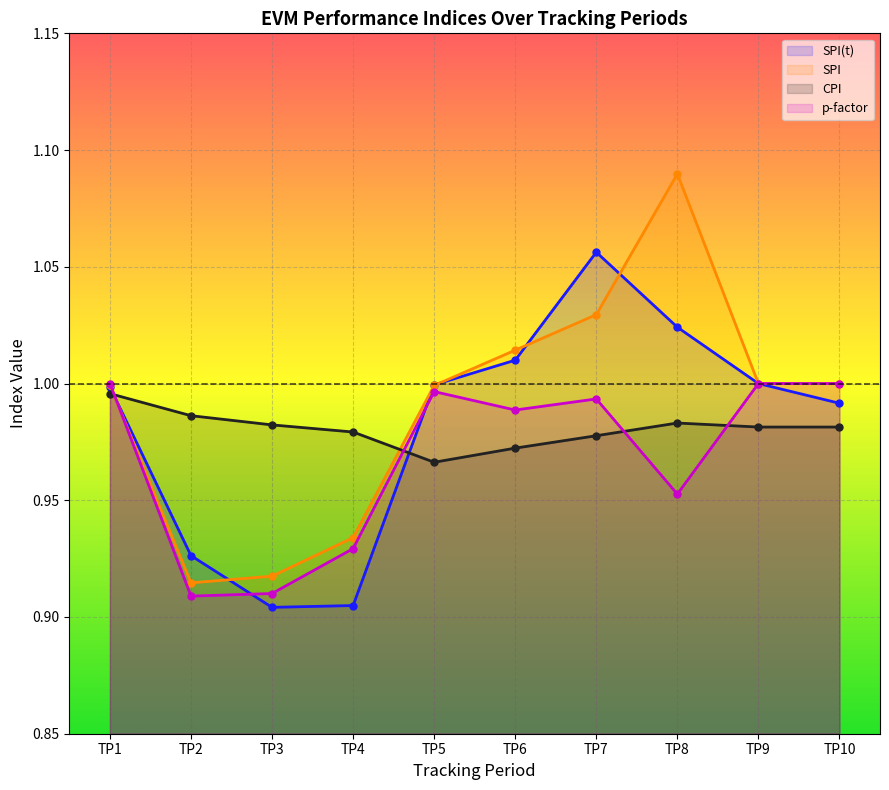

How many categories are shown in the chart?

10